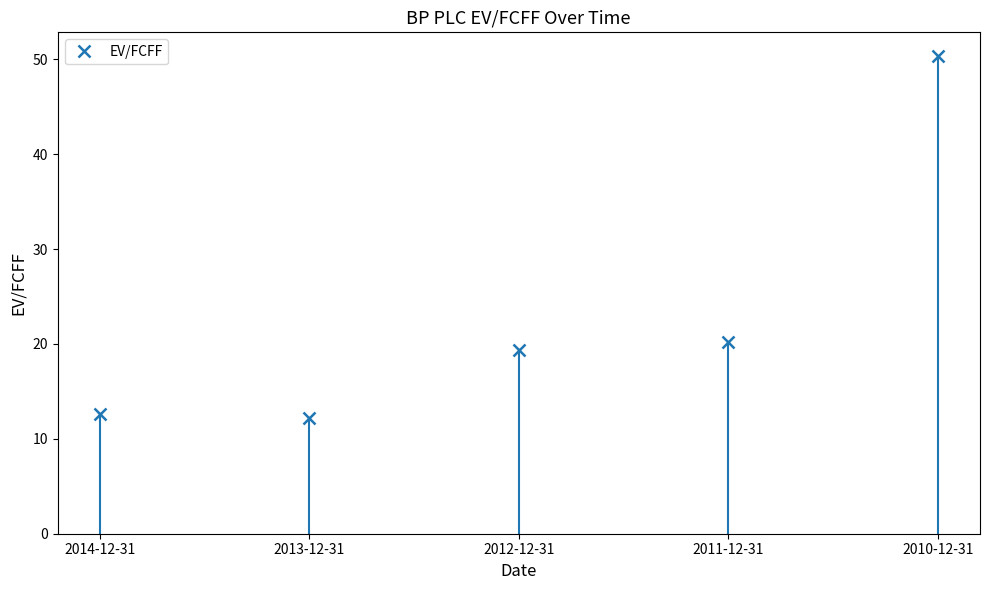

What is the sum of all values?

114.6